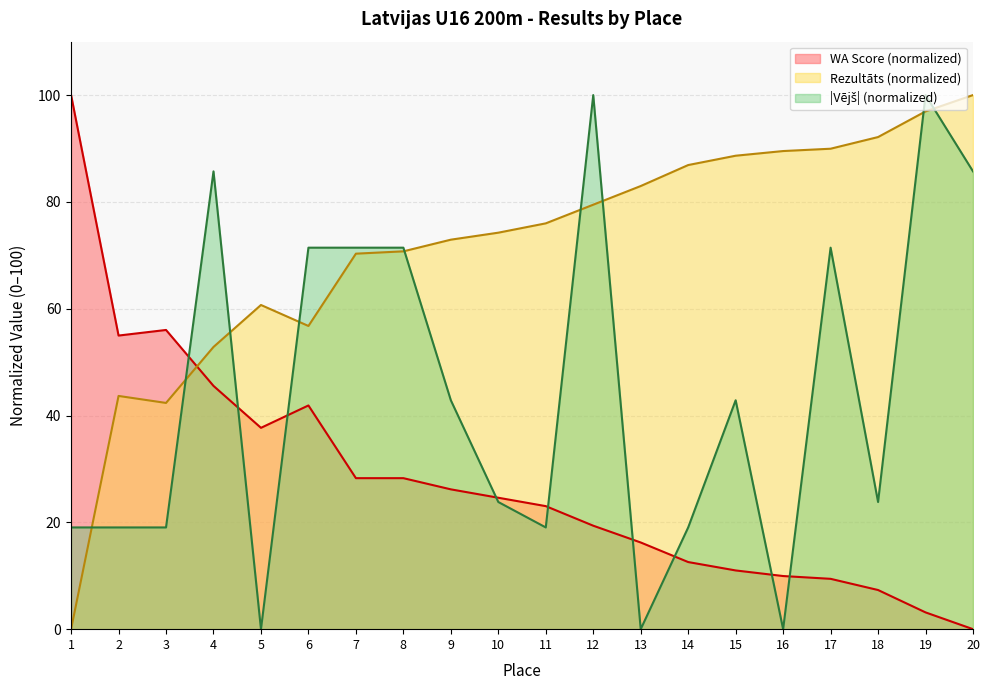

Does the chart display data point markers on the line(s)?

No